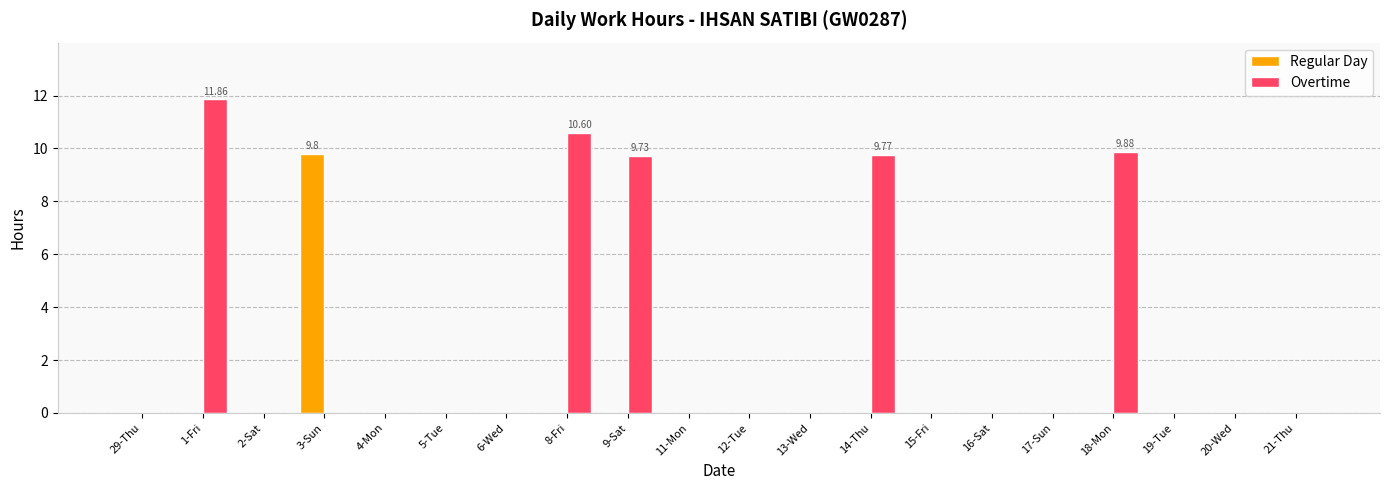

What are all the series names shown in the legend?

Regular Day, Overtime